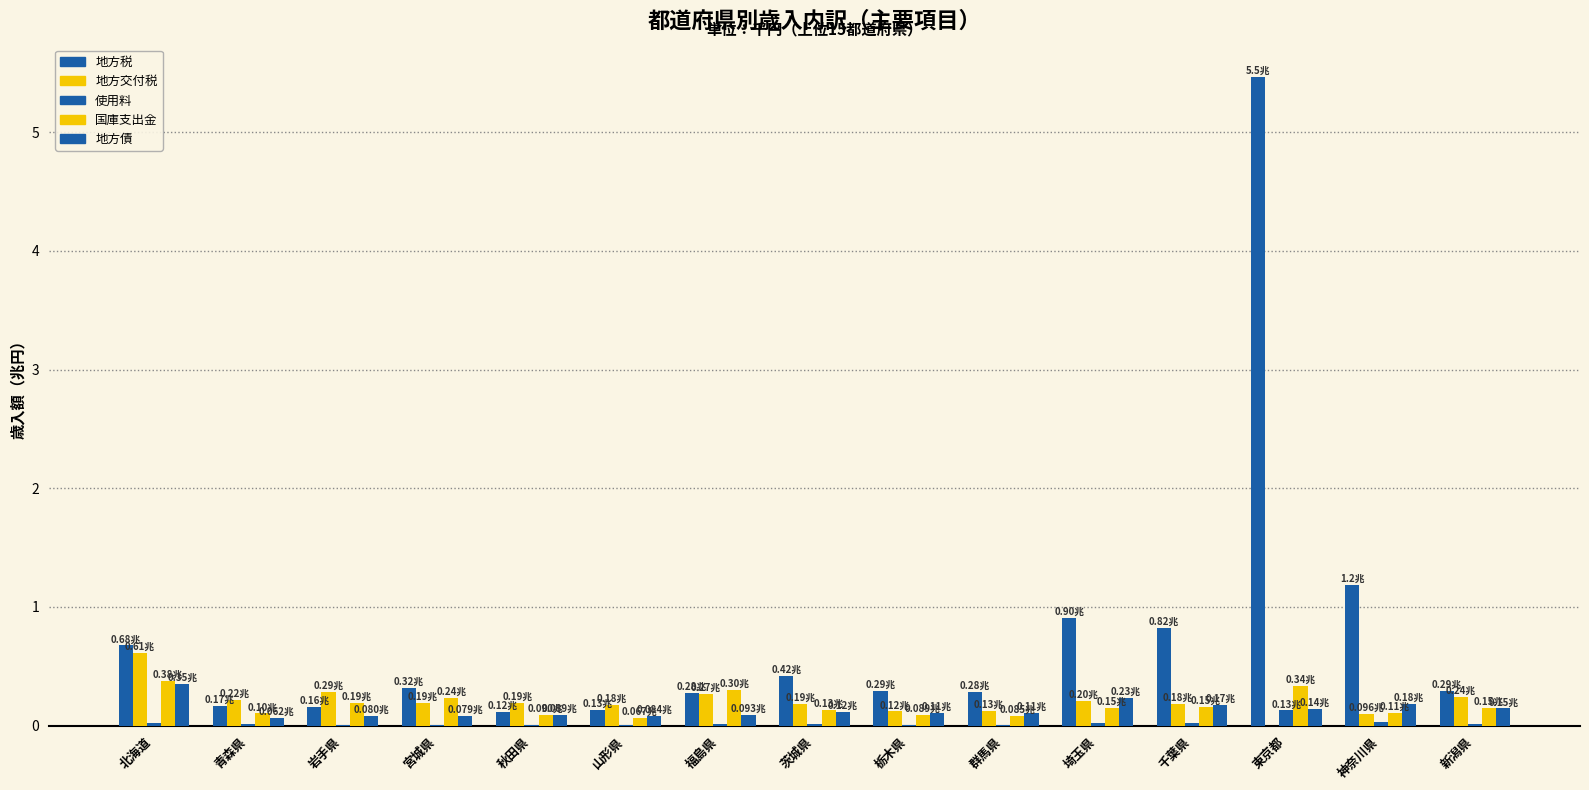

What is the approximate value of 地方債 at 神奈川県?

0.2